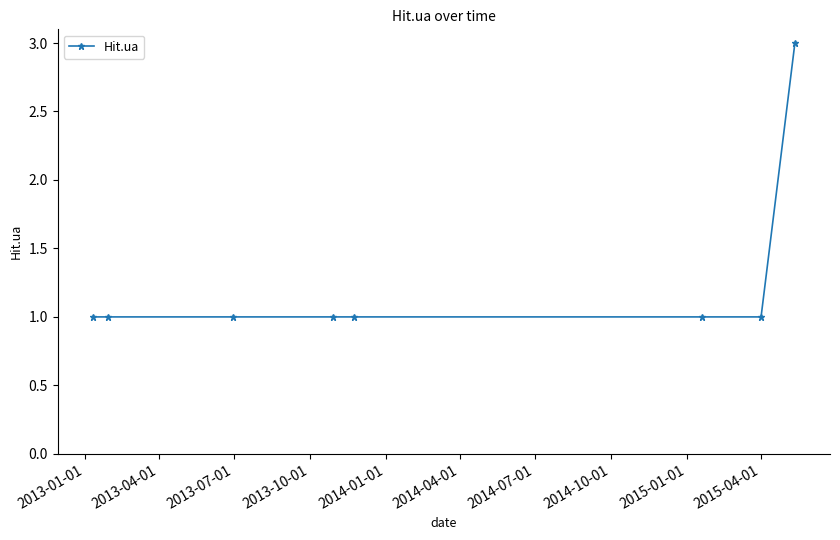

What is the sum of all values?

10